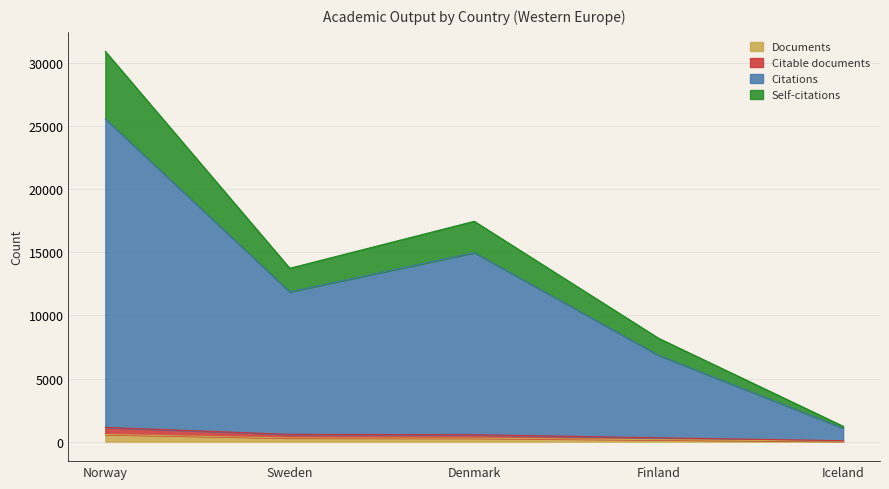

At which category is the sum across all series the highest?

Norway